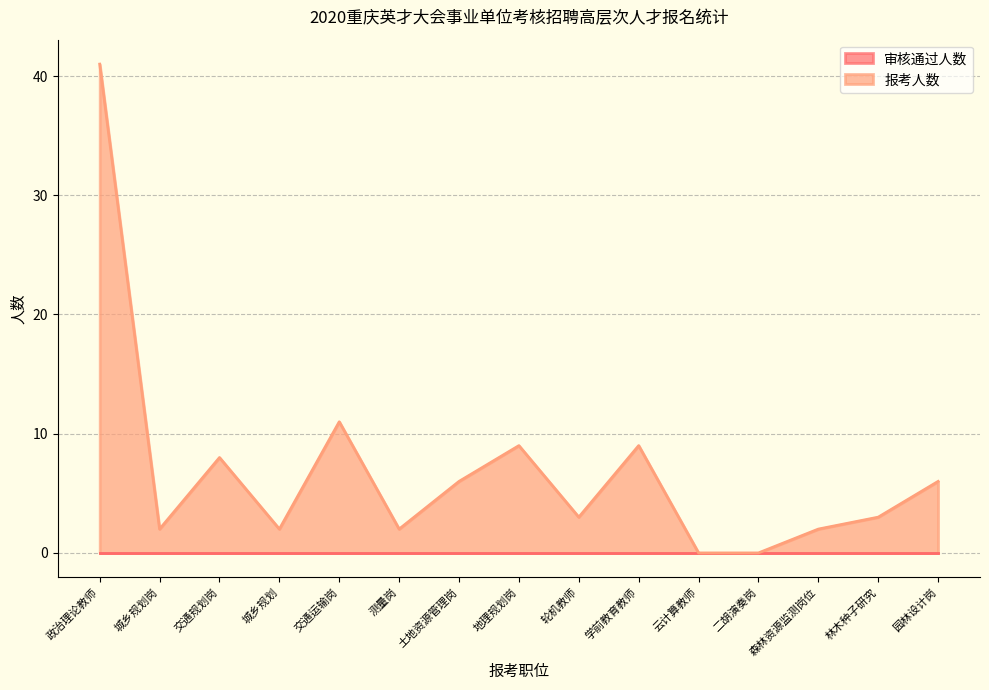

List the labels in order of value, smallest first.

云计算教师, 二胡演奏岗, 城乡规划岗, 城乡规划, 测量岗, 森林资源监测岗位, 轮机教师, 林木种子研究, 土地资源管理岗, 园林设计岗, 交通规划岗, 地理规划岗, 学前教育教师, 交通运输岗, 政治理论教师